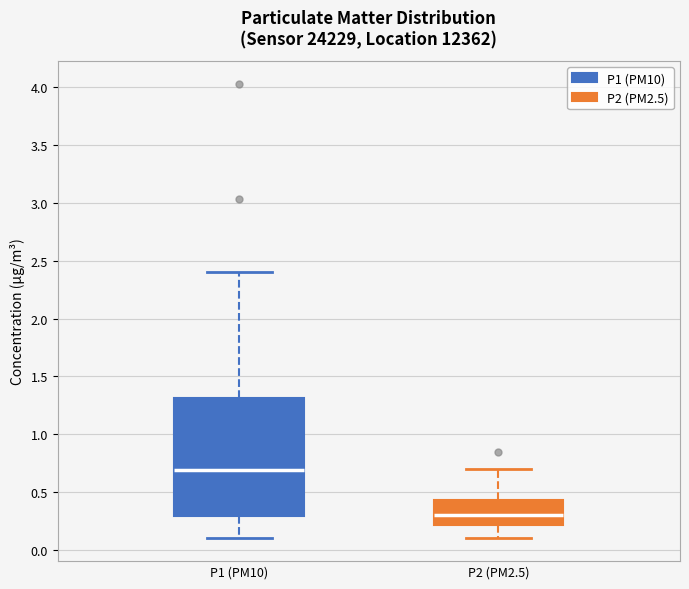

Which box has the lowest median line?

P2 (PM2.5)